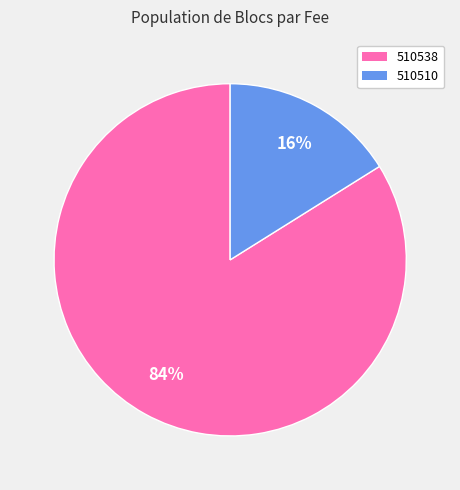

To the nearest percent, what is the combined percentage of 510510 and 510538?

100%